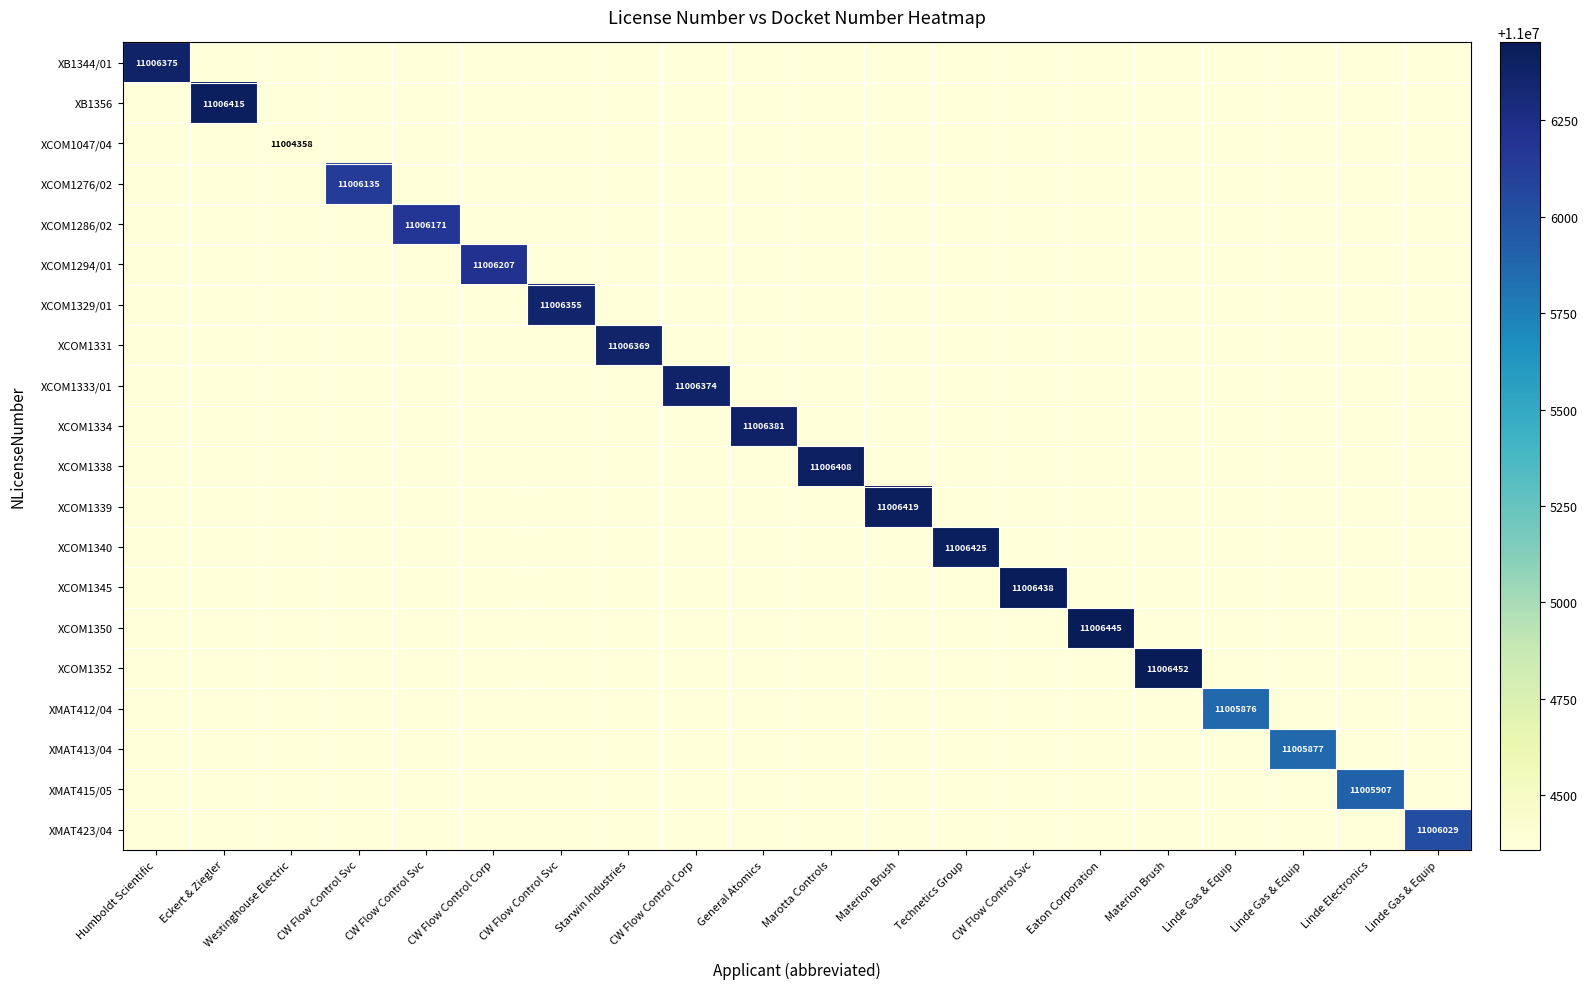

Rank the series by their maximum value, from highest to lowest.

XCOM1352, XCOM1350, XCOM1345, XCOM1340, XCOM1339, XB1356, XCOM1338, XCOM1334, XB1344/01, XCOM1333/01, XCOM1331, XCOM1329/01, XCOM1294/01, XCOM1286/02, XCOM1276/02, XMAT423/04, XMAT415/05, XMAT413/04, XMAT412/04, XCOM1047/04